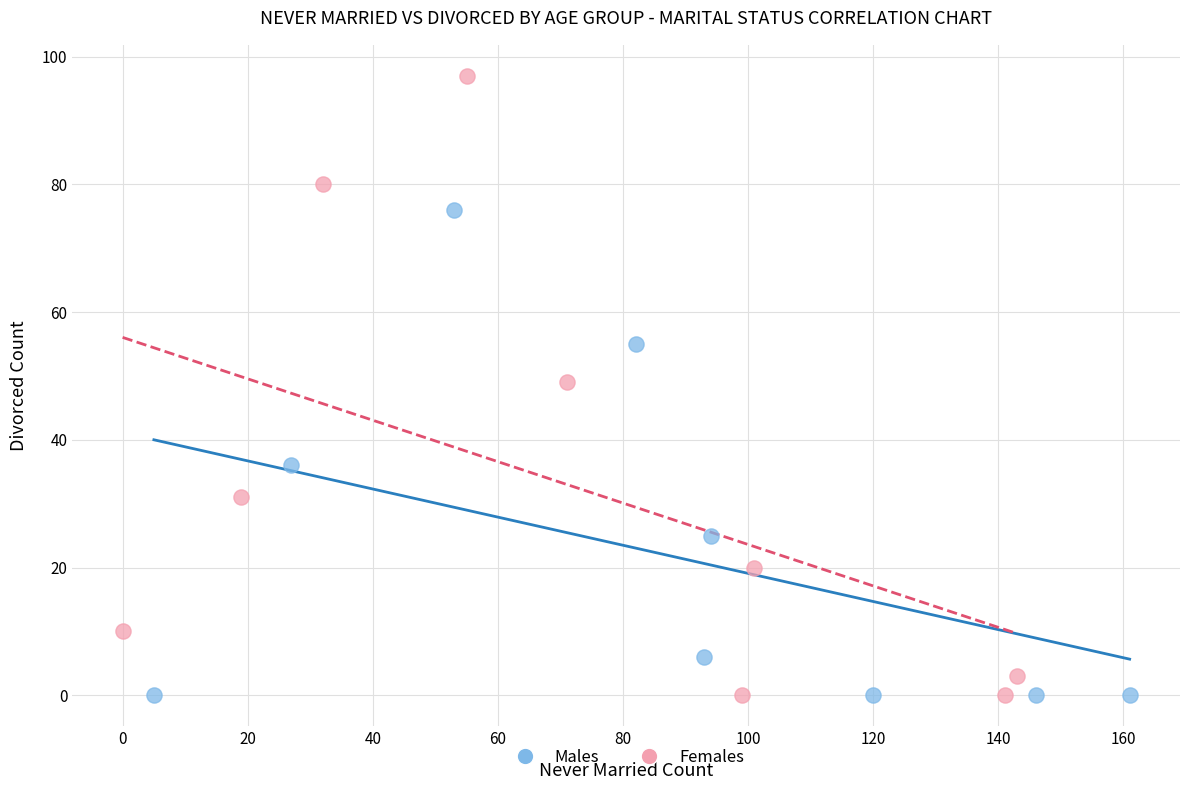

Which series has the widest spread of Y values?

Females